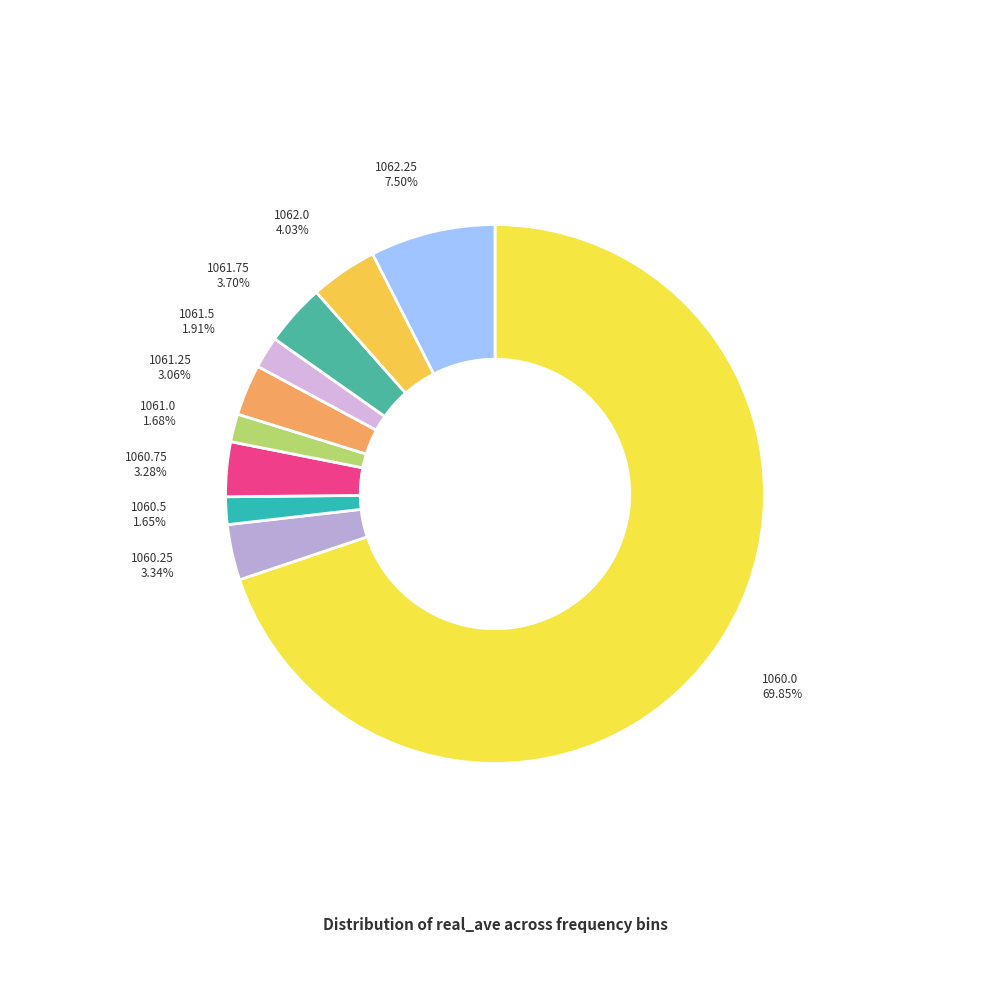

Count the number of slices in the pie.

10